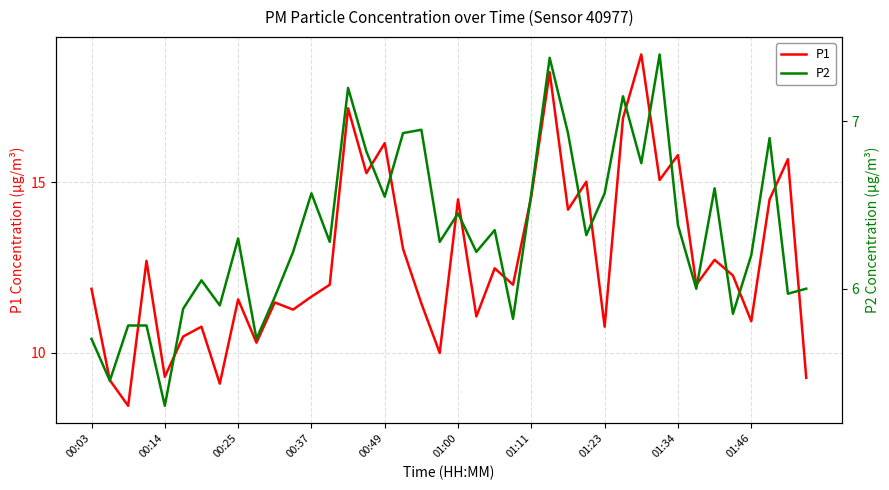

Which series has the widest spread of values?

P1